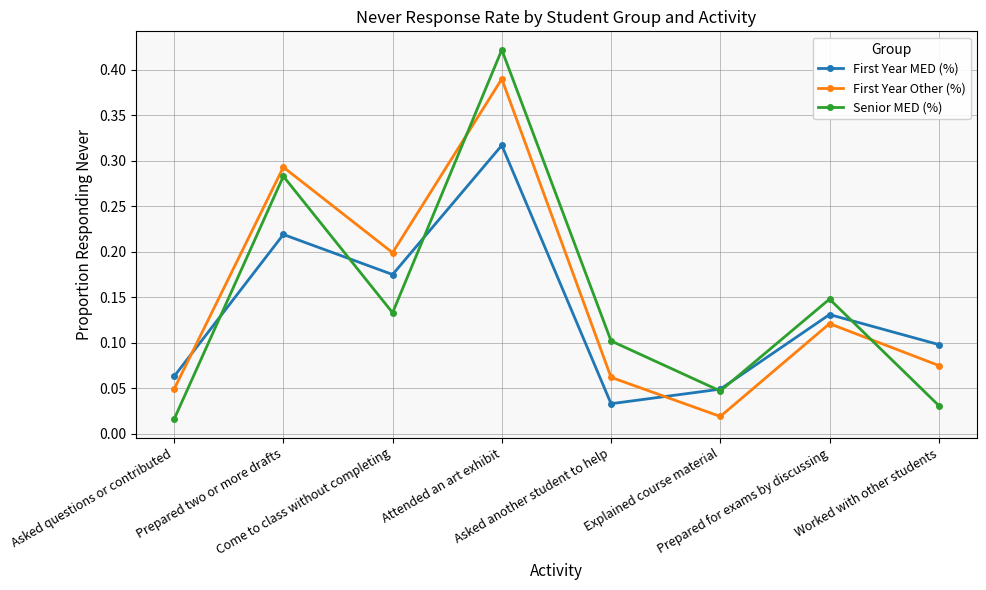

At how many categories does at least one series exceed 0?

8